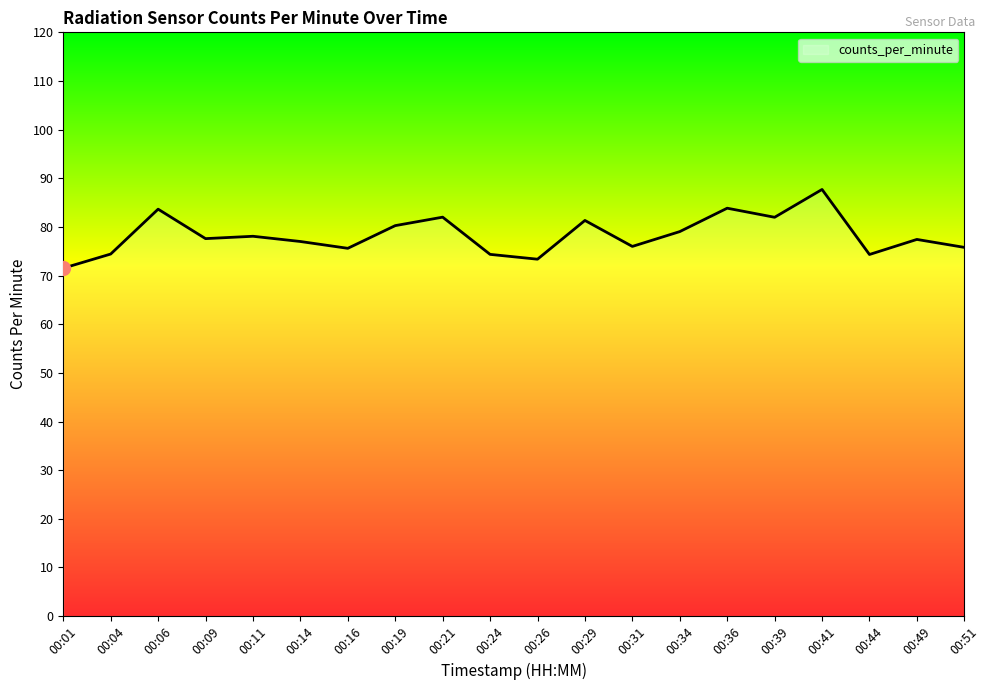

The value at 00:19 is 80.3. True or false?

True